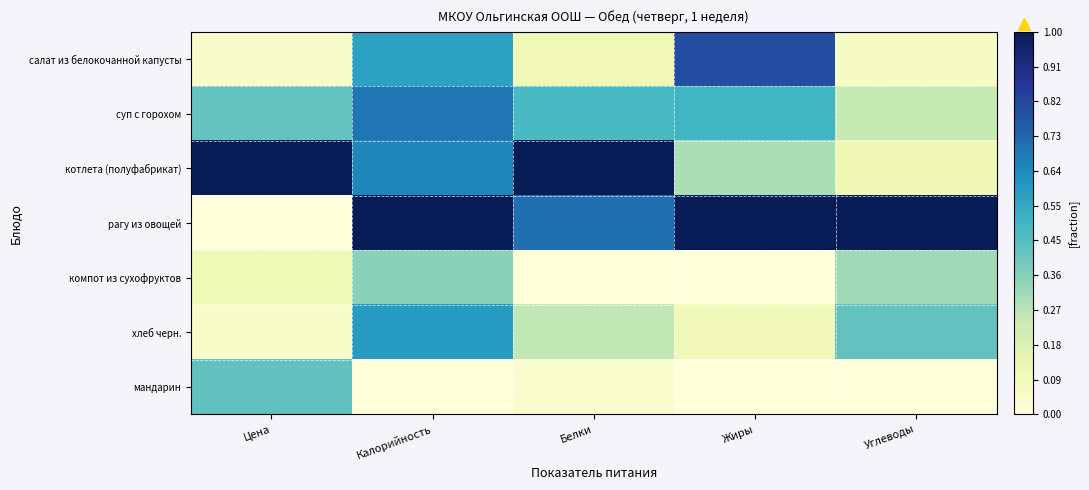

Reading left to right, list all the values displayed in this chart.

салат из белокочанной капусты: Цена=0.0	Калорийность=0.6	Белки=0.1	Жиры=0.8	Углеводы=0.1
суп с горохом: Цена=0.4	Калорийность=0.7	Белки=0.5	Жиры=0.5	Углеводы=0.2
котлета (полуфабрикат): Цена=1.0	Калорийность=0.6	Белки=1.0	Жиры=0.3	Углеводы=0.1
рагу из овощей: Цена=0.0	Калорийность=1.0	Белки=0.7	Жиры=1.0	Углеводы=1.0
компот из сухофруктов: Цена=0.1	Калорийность=0.4	Белки=0.0	Жиры=0.0	Углеводы=0.3
хлеб черн.: Цена=0.1	Калорийность=0.6	Белки=0.3	Жиры=0.1	Углеводы=0.4
мандарин: Цена=0.4	Калорийность=0.0	Белки=0.0	Жиры=0.0	Углеводы=0.0